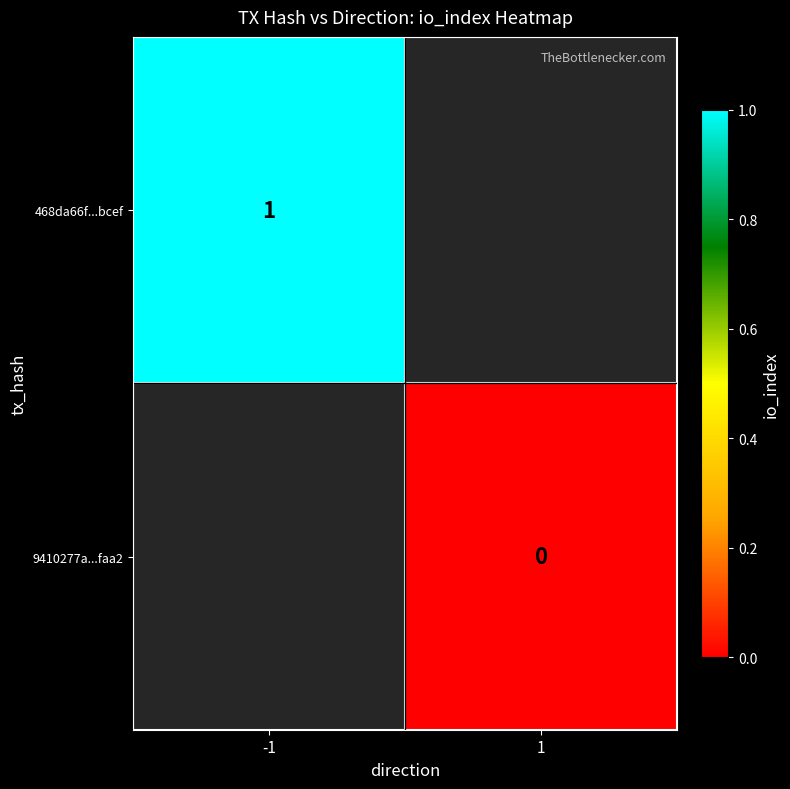

True or false: 468da66f...bcef has a value of 1 at -1.

True